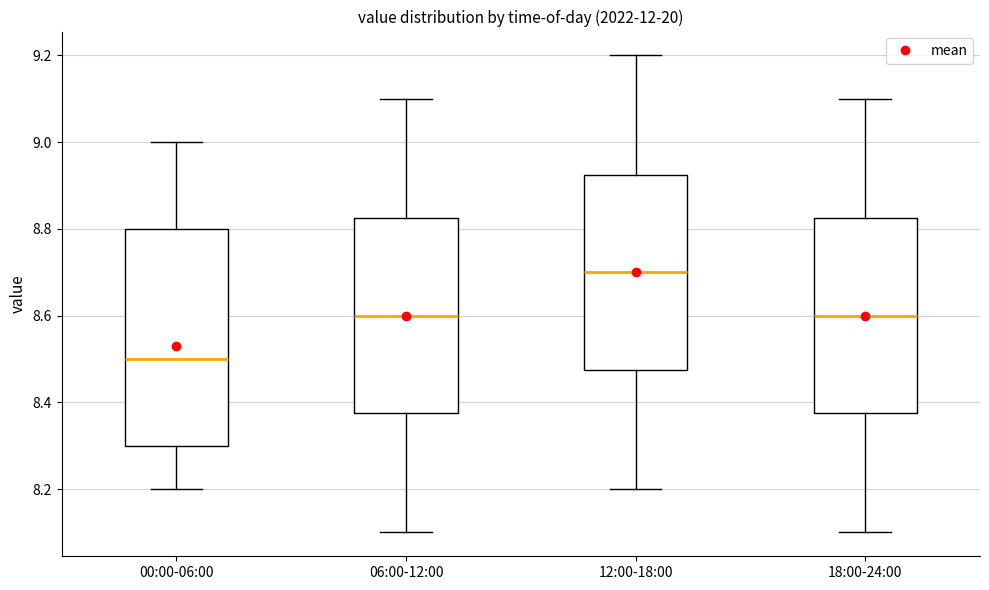

Reading left to right, transcribe this box plot: for each box, give where its median line is, the range the box spans, and where its two whiskers end, as read against the y-axis. The values are not printed on the chart, so give them approximately, as read against the axis.

00:00-06:00: median 8.50, box 8.30 to 8.80, whiskers 8.20 to 9.00
06:00-12:00: median 8.60, box 8.38 to 8.82, whiskers 8.10 to 9.10
12:00-18:00: median 8.70, box 8.48 to 8.92, whiskers 8.20 to 9.20
18:00-24:00: median 8.60, box 8.38 to 8.82, whiskers 8.10 to 9.10